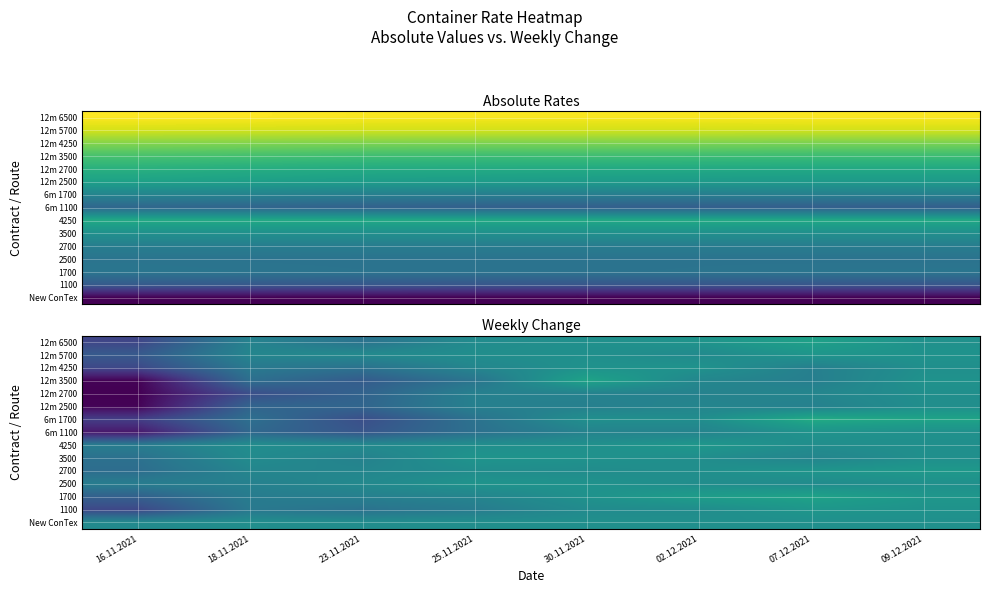

The 12m 2500 series shows -323 at 07.12.2021. True or false?

True